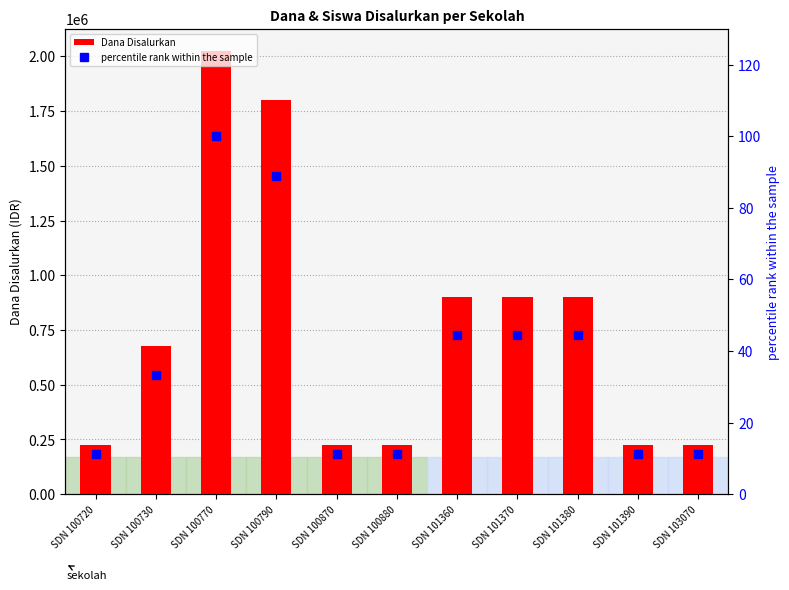

What is the sum of all Dana Disalurkan values?

8325000